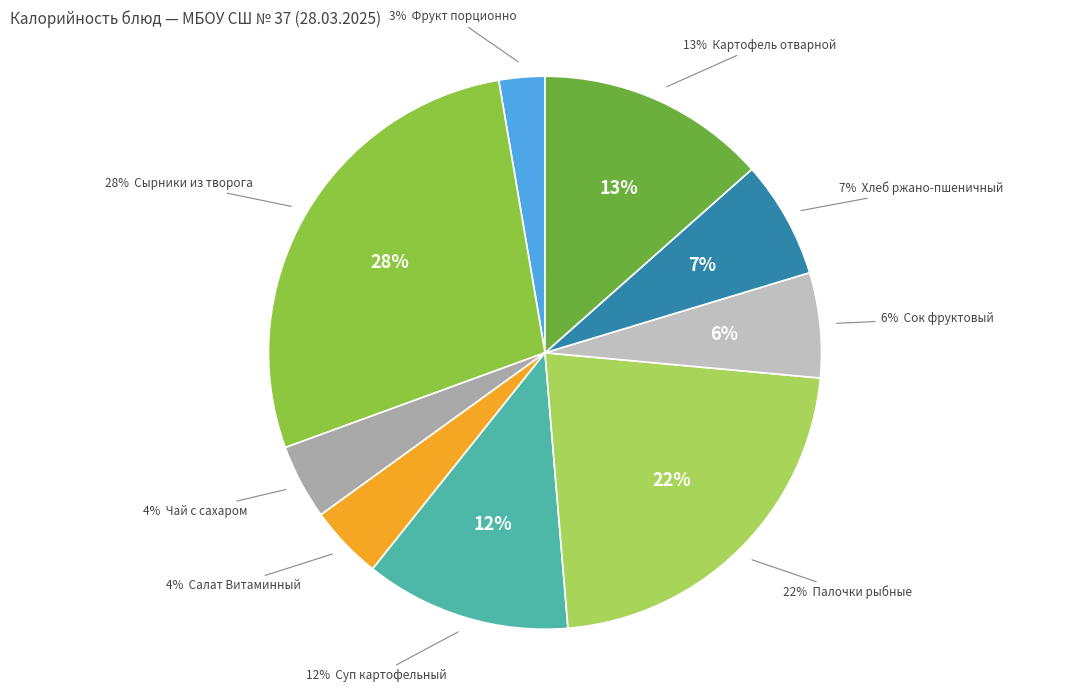

Combined, what portion of the pie is Сырники из творога and Палочки рыбные?

50.1%